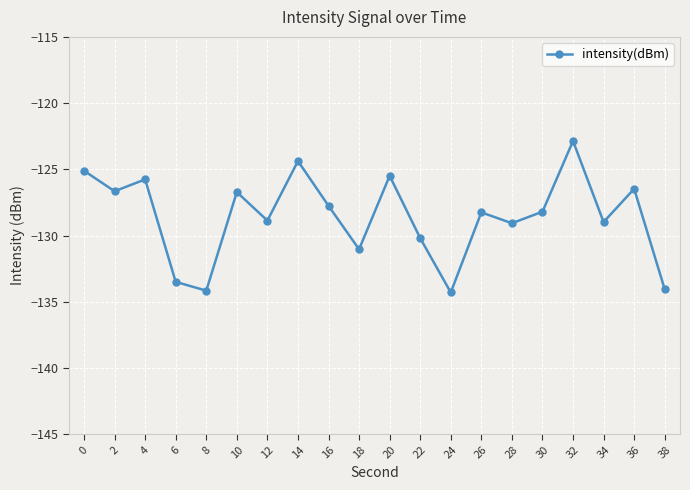

Does the chart have visible grid lines?

Yes